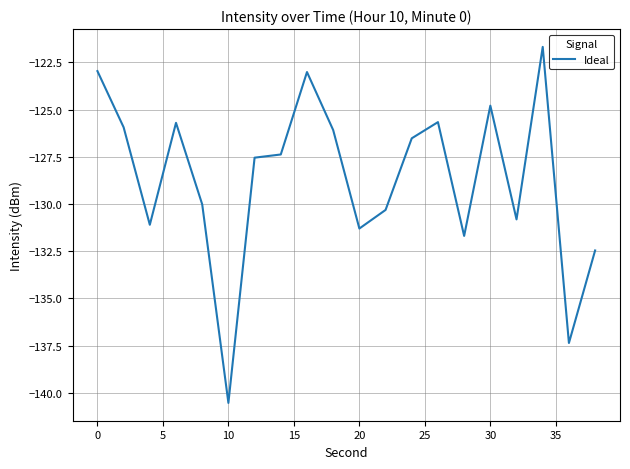

What is the difference between the maximum and minimum values?

18.9